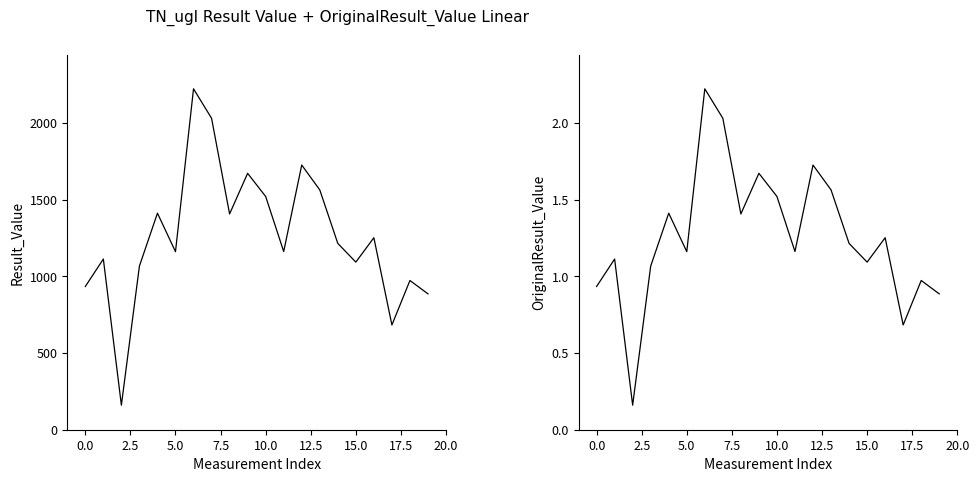

At how many categories does at least one series exceed 1665?

4